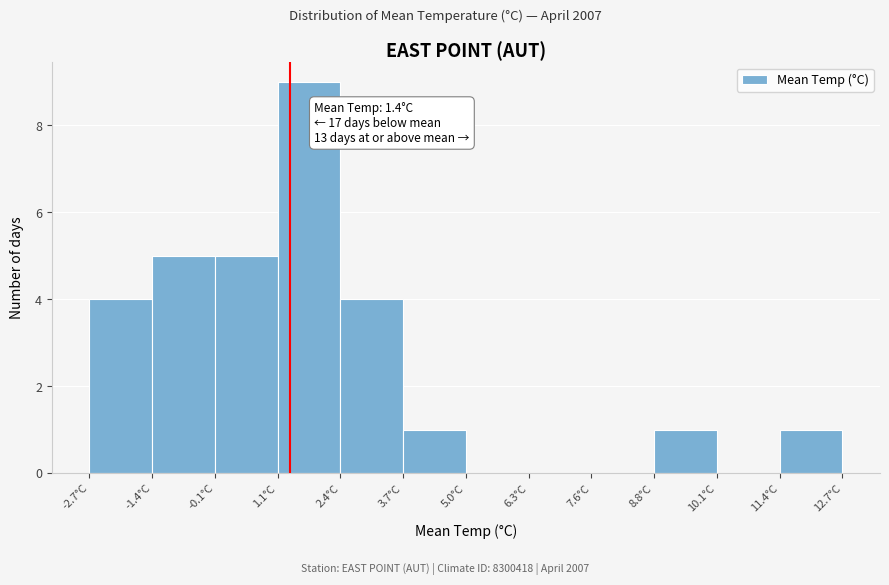

Which range on the x-axis has the tallest bar?

1.2 to 2.4